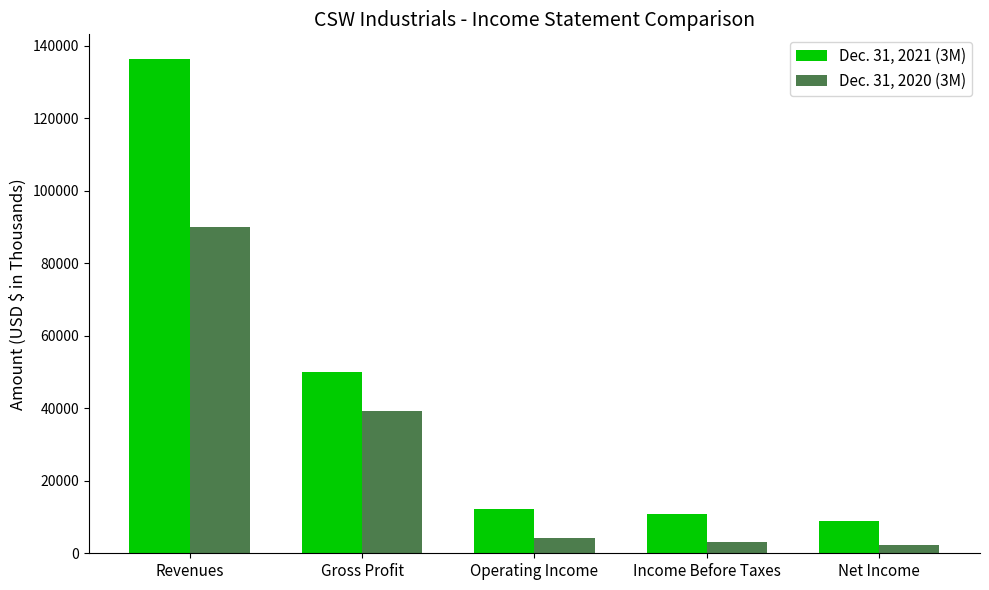

Which series changed the most between Revenues and Operating Income?

Dec. 31, 2021 (3M)